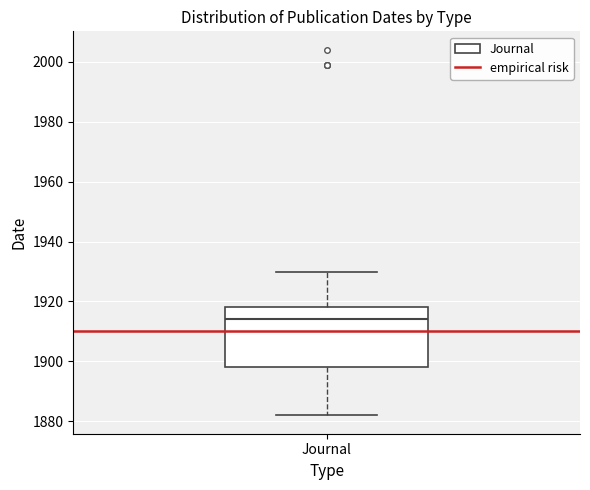

Transcribe this box plot: give where the median line is, the range the box spans, and where the two whiskers end, as read against the y-axis. The values are not printed on the chart, so give them approximately, as read against the axis.

median 1914, box 1898 to 1918, whiskers 1882 to 1930